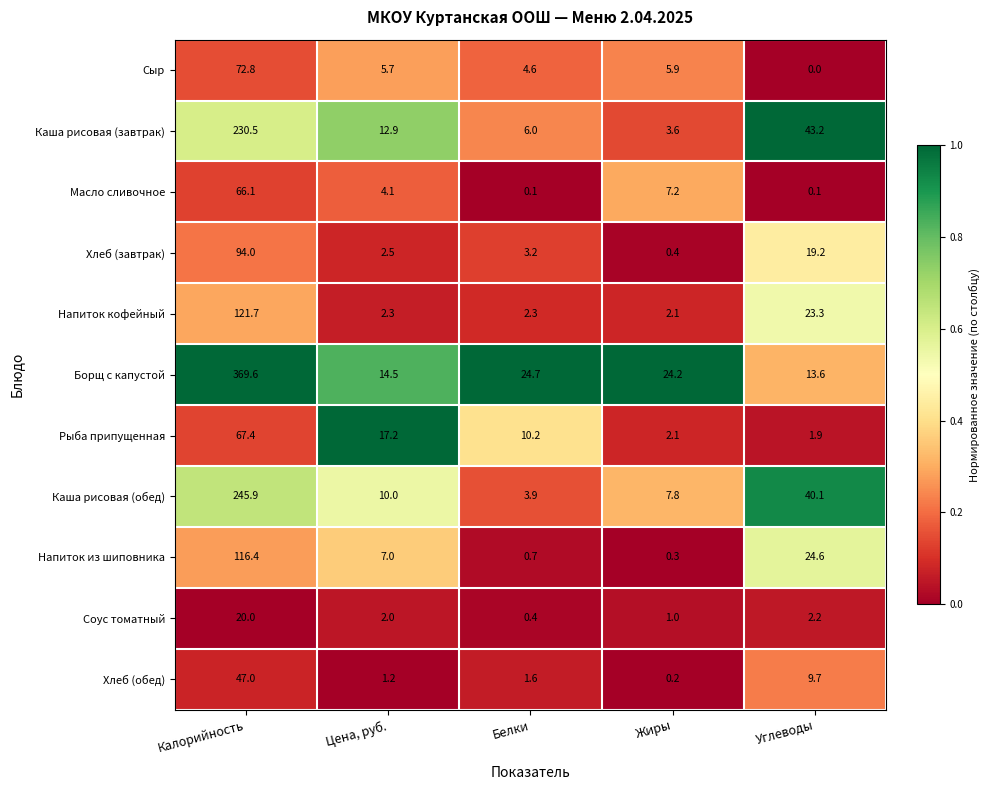

What is the average value of the Масло сливочное series?

15.5